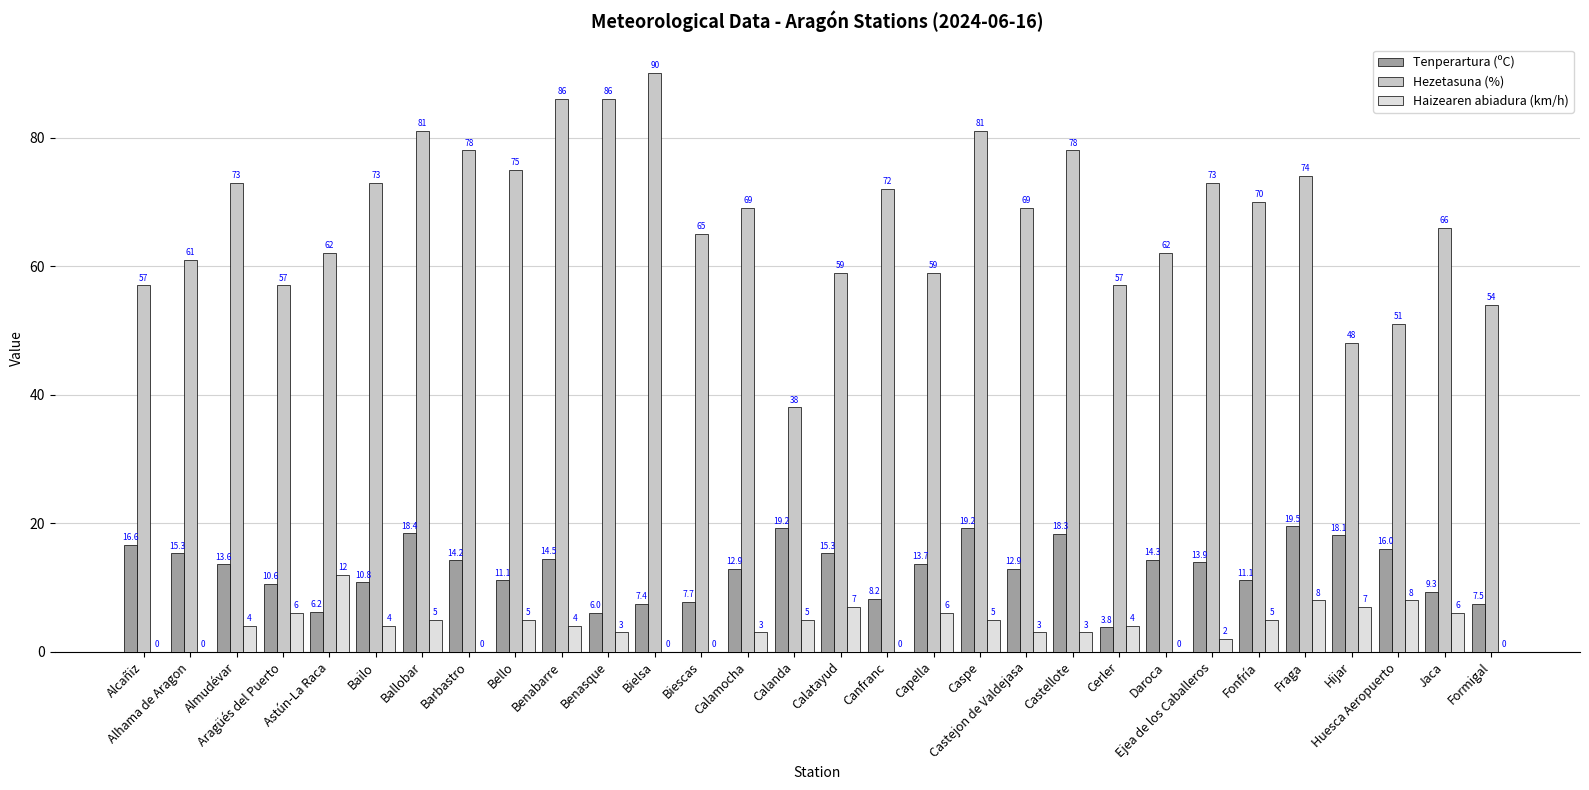

What is the average value of the Tenperartura (ºC) series?

12.9